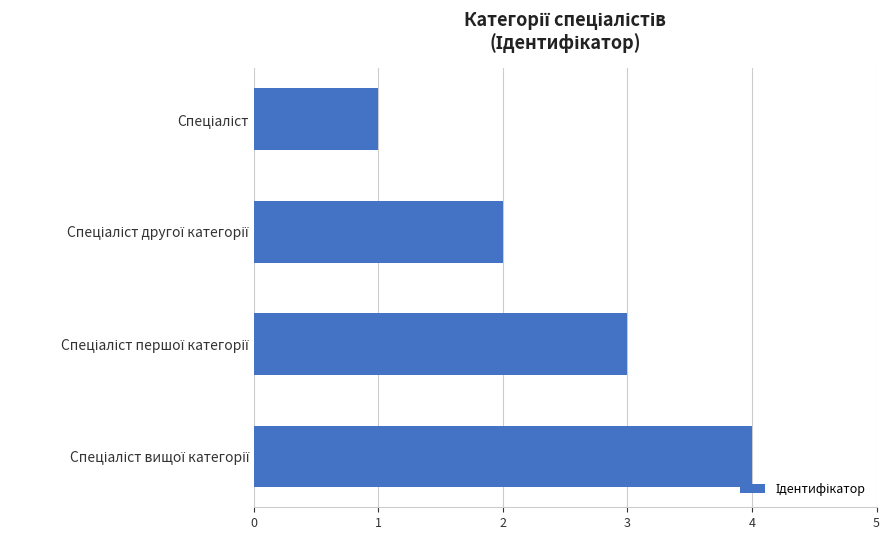

What is the maximum value shown in the chart?

4